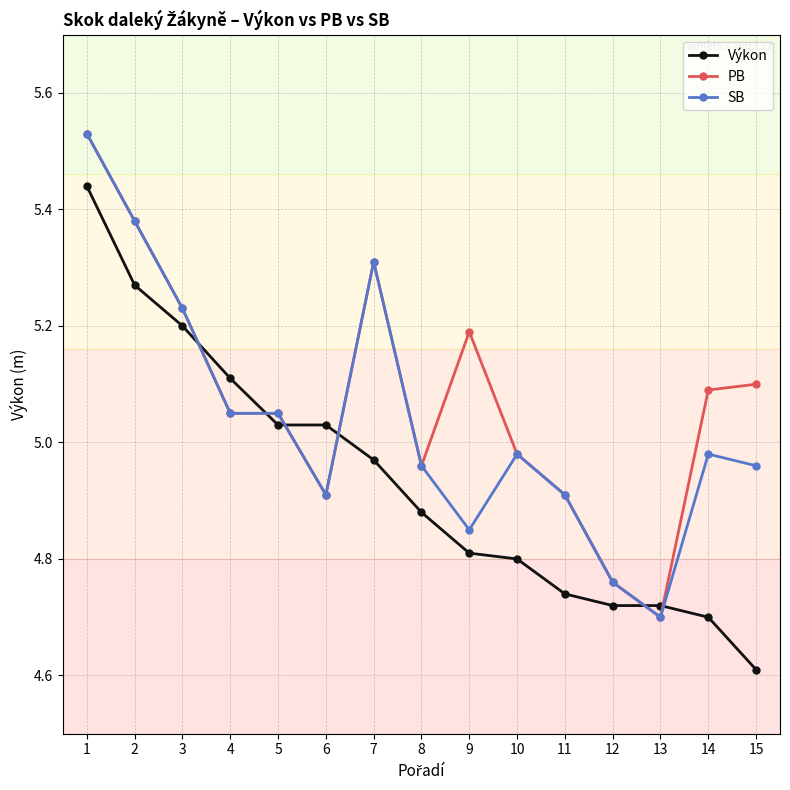

The SB series shows 1.0 at 8. True or false?

False